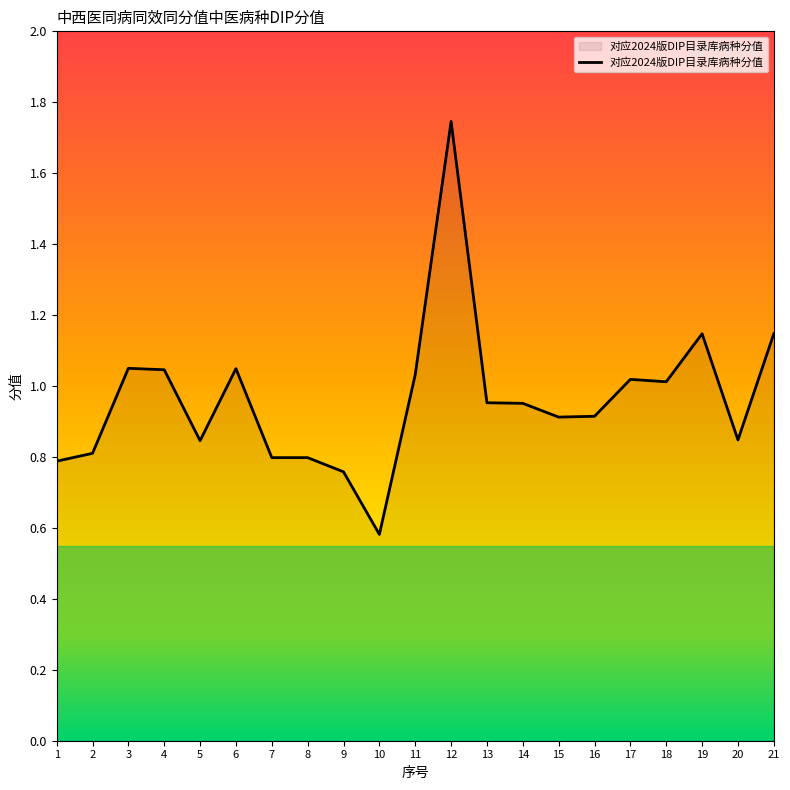

Where is the first local minimum?

5